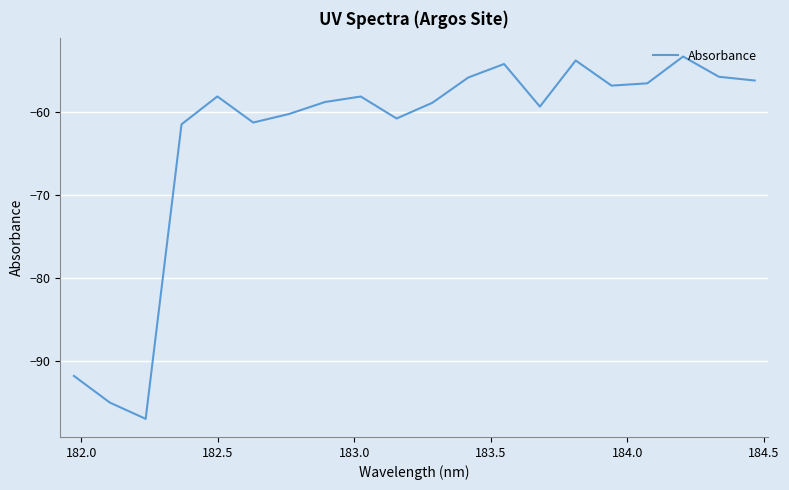

What is the difference between the maximum and minimum values?

43.8